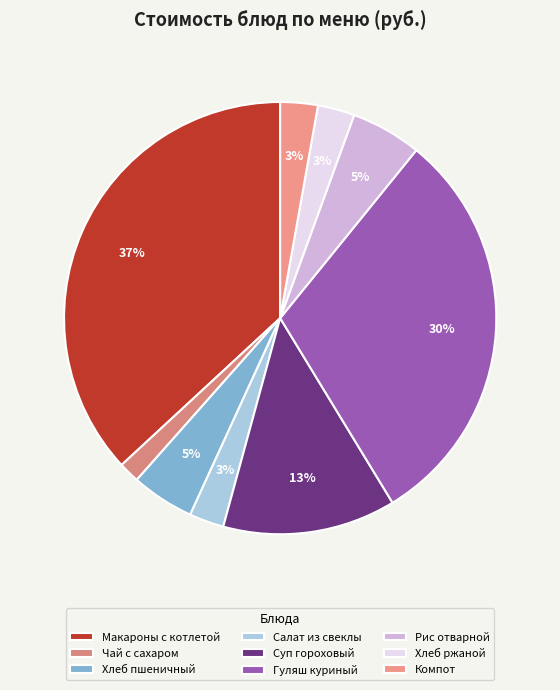

Is it true that Хлеб ржаной is 15% of the pie?

False